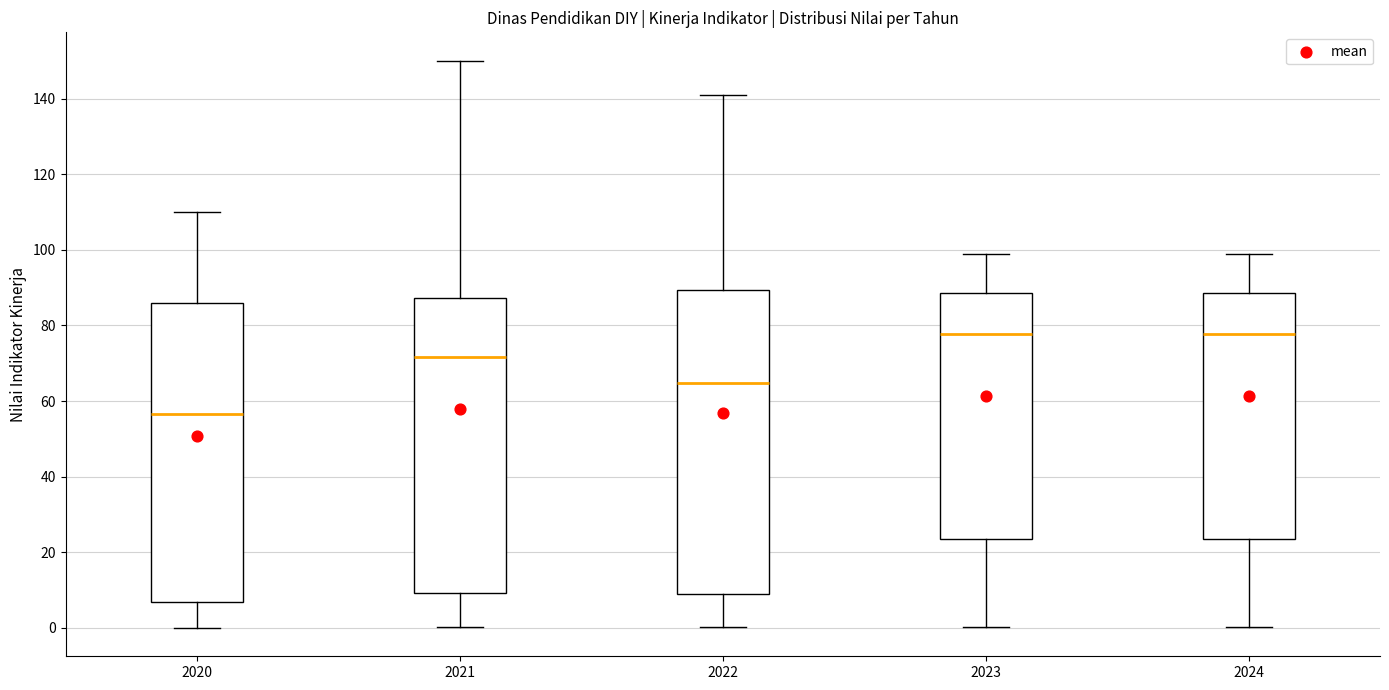

Where does the median line of the box at x = 2021 sit on the y-axis? The values are not printed on the chart, so give them approximately, as read against the axis.

72